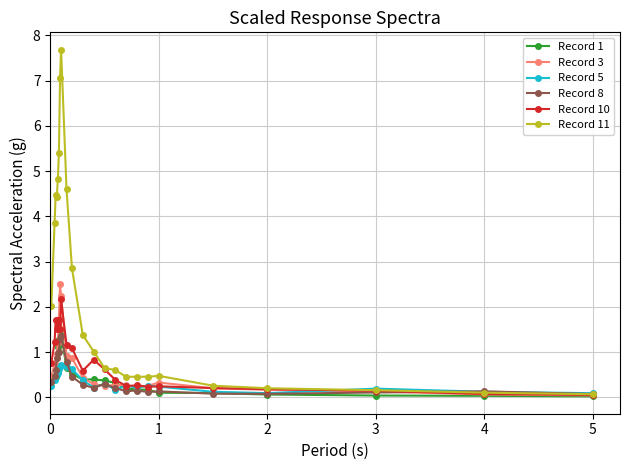

Which series has the largest total across all categories?

Record 11